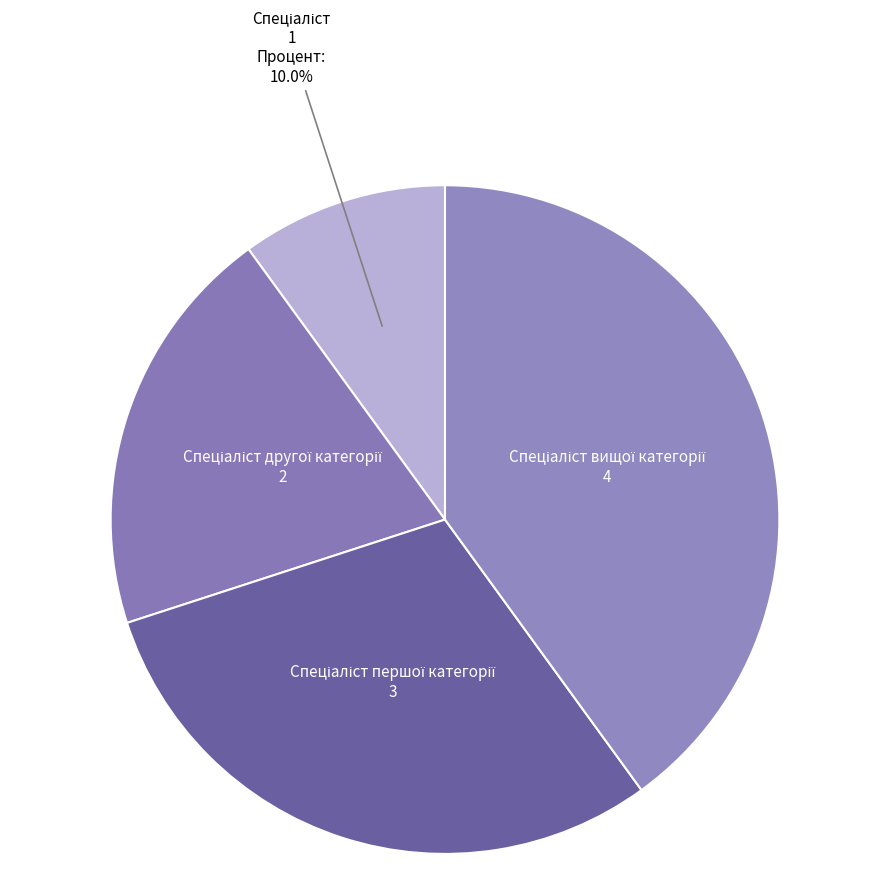

Is there a majority slice in this chart?

No